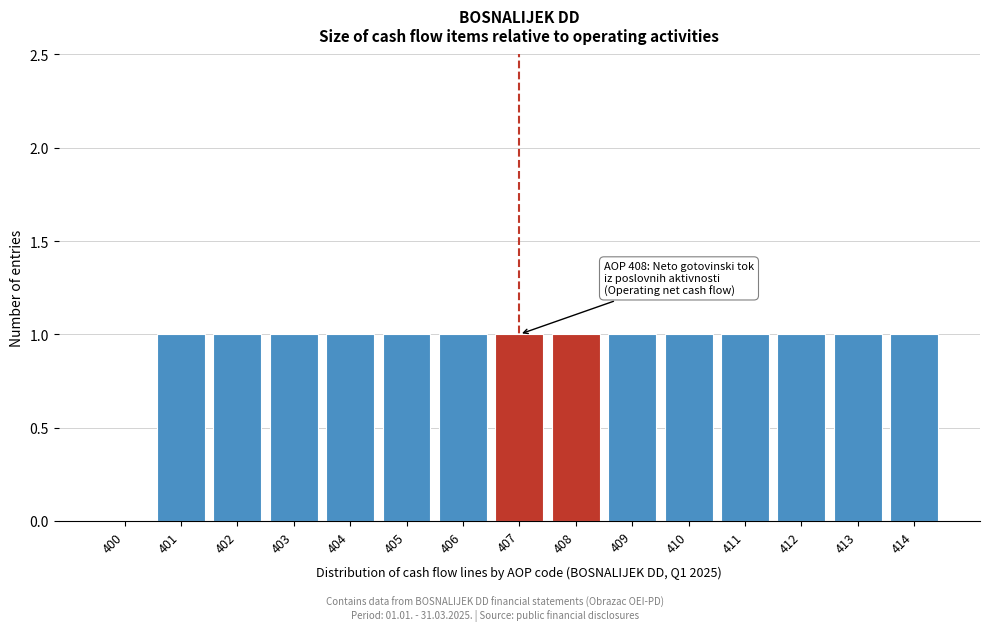

Reading right to left, extract all data points from this chart.

414=1	413=1	412=1	411=1	410=1	409=1	408=1	407=1	406=1	405=1	404=1	403=1	402=1	401=1	400=0